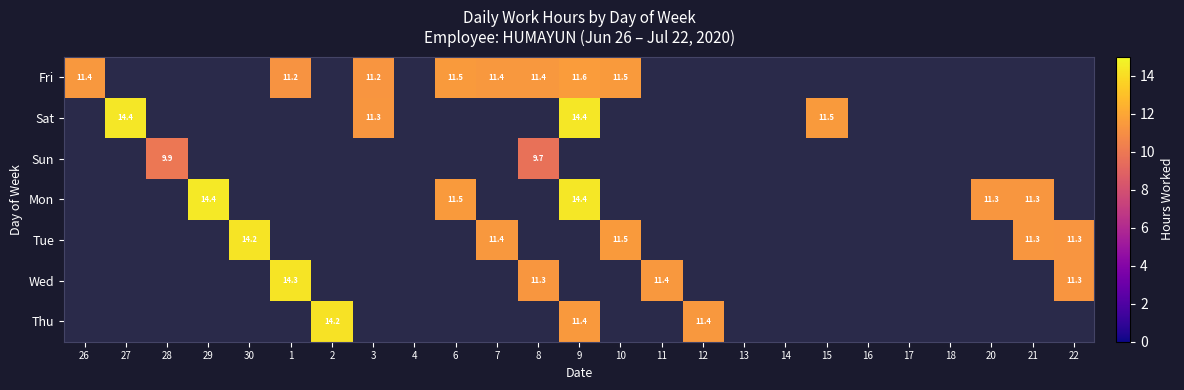

At which category does the chart reach its peak across all series?

29